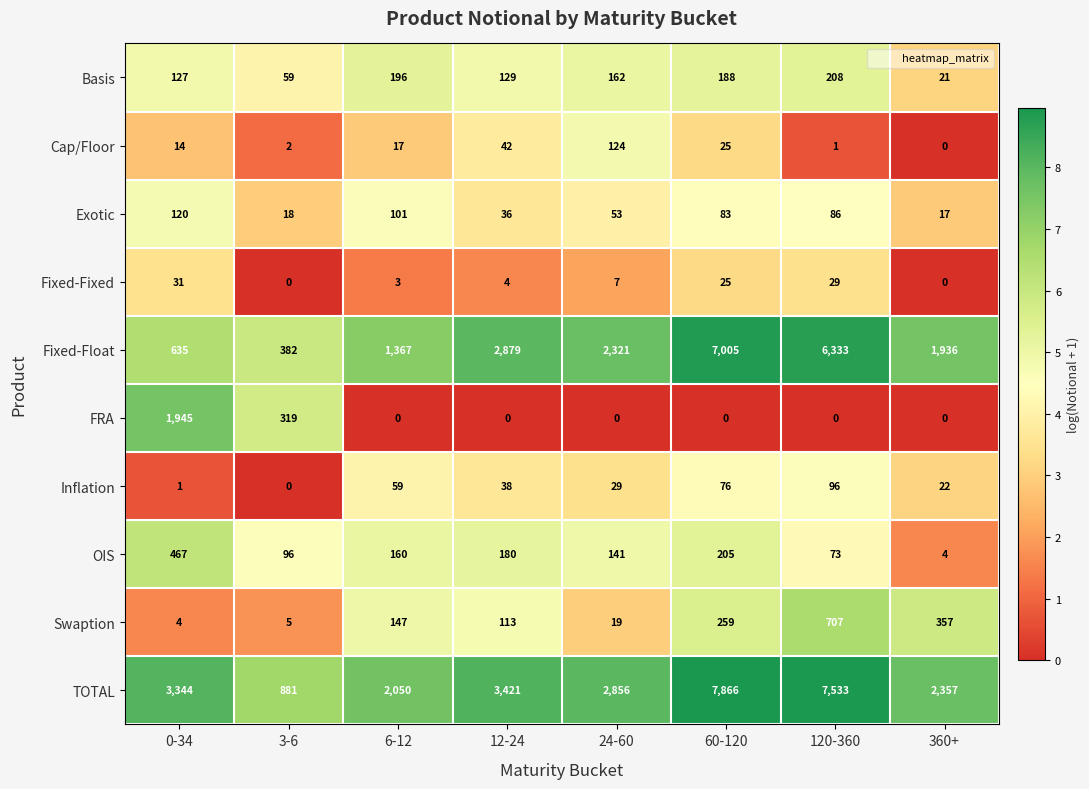

At which label is Inflation closest to 48?

12-24